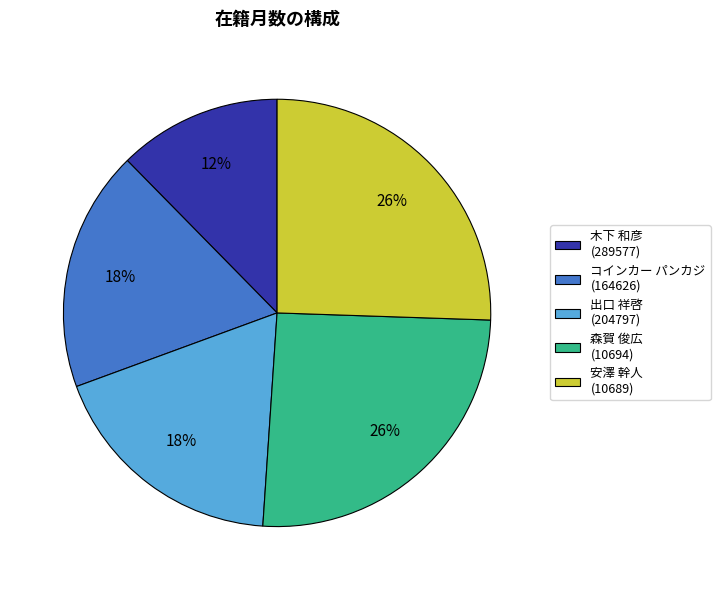

Does any single category account for the majority?

No